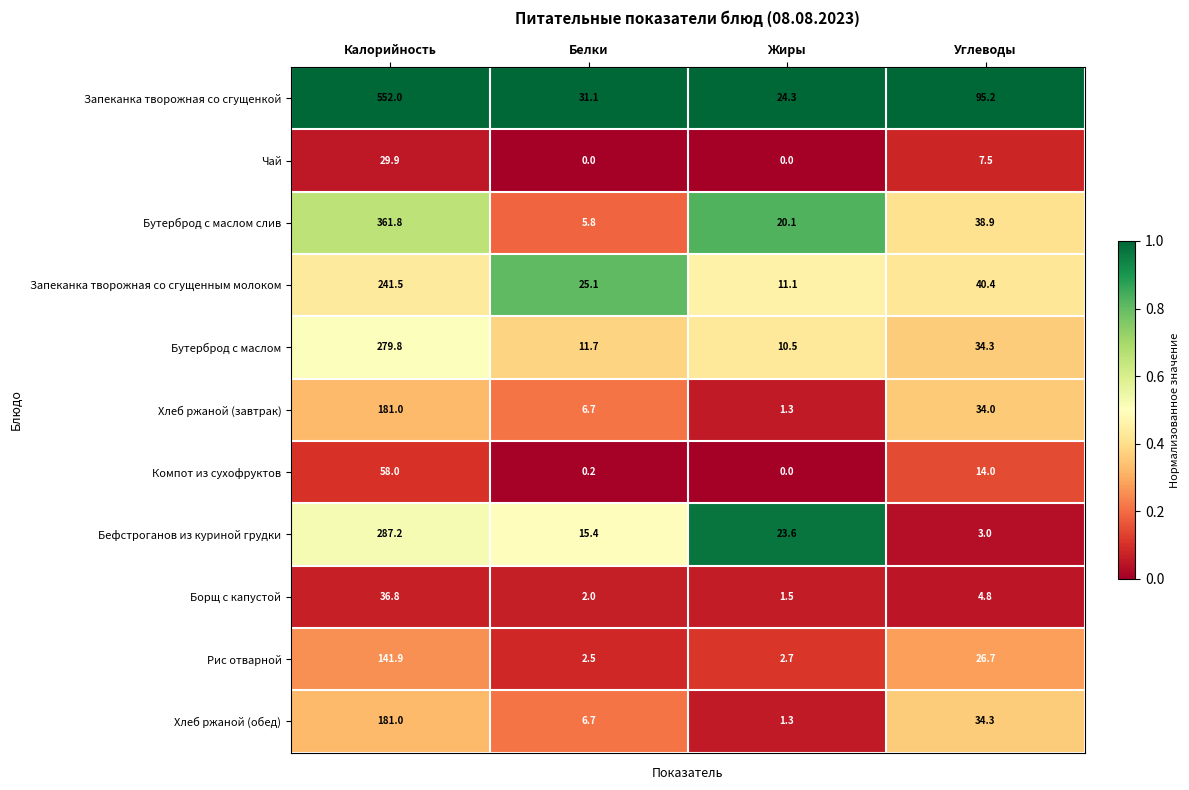

What is the sum of all Запеканка творожная со сгущенным молоком values?

318.1